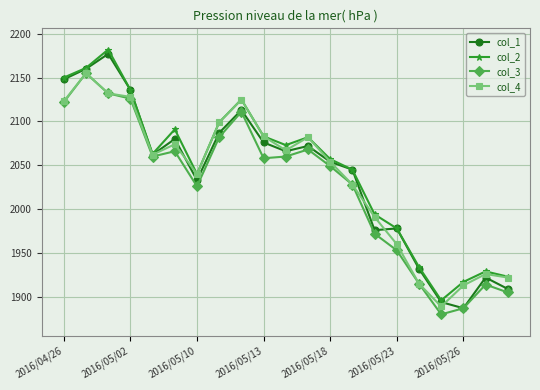

True or false: col_4 has more than 1 points higher than both neighbors.

True